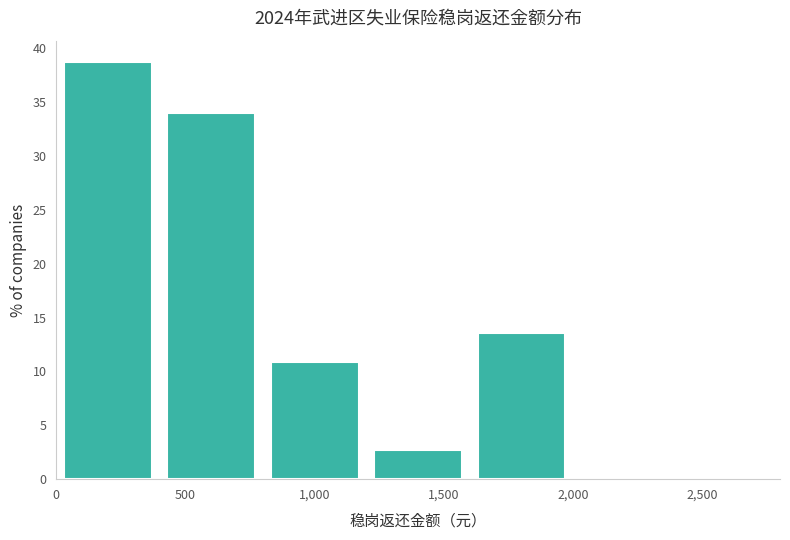

Reading left to right, list every bar in this chart as the range it spans on the x-axis followed by its height. The values are not printed on the chart, so give them approximately, as read against the axis.

0 to 400: 39.0
400 to 800: 34.0
800 to 1200: 11.0
1200 to 1600: 2.5
1600 to 2000: 13.5
2000 to 2400: 0